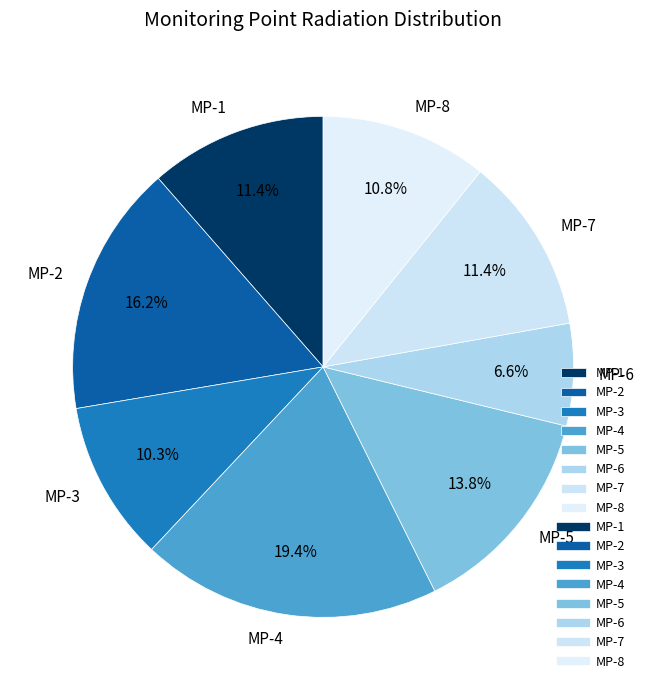

Count the number of slices in the pie.

8